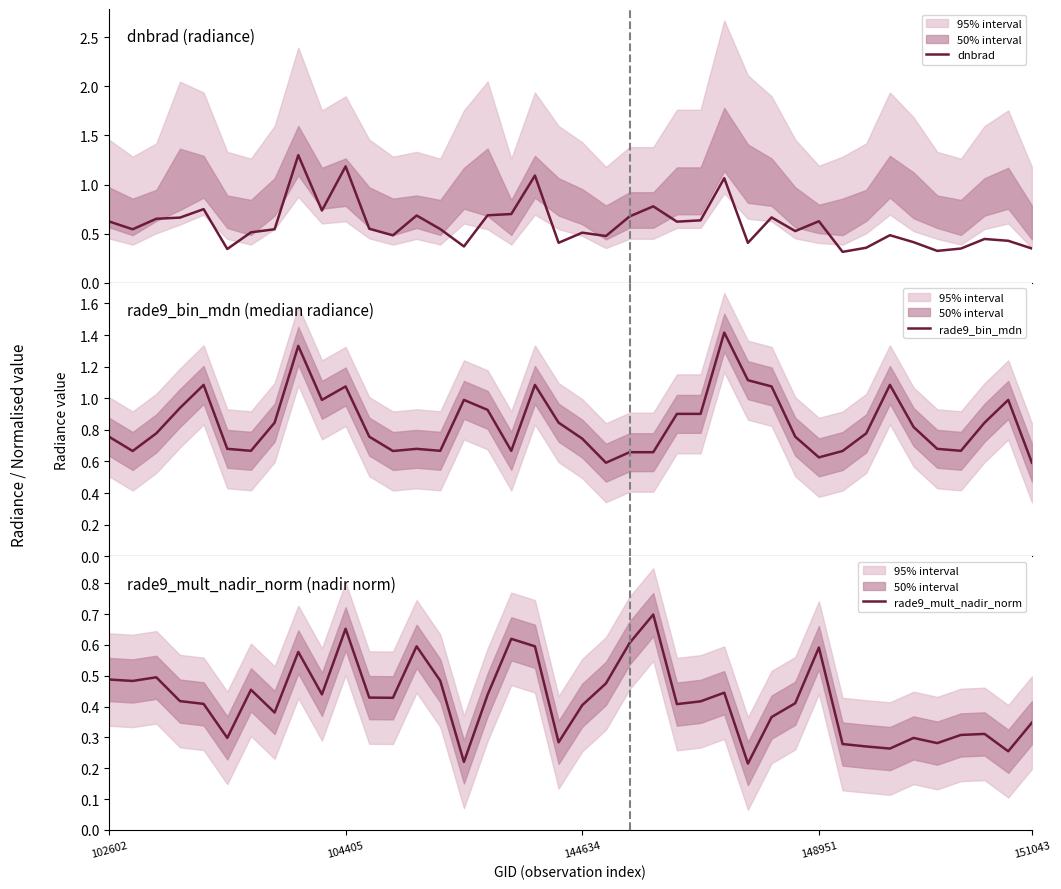

Is the value of rade9_bin_mdn at 14 greater than the value of dnbrad at 29?

Yes